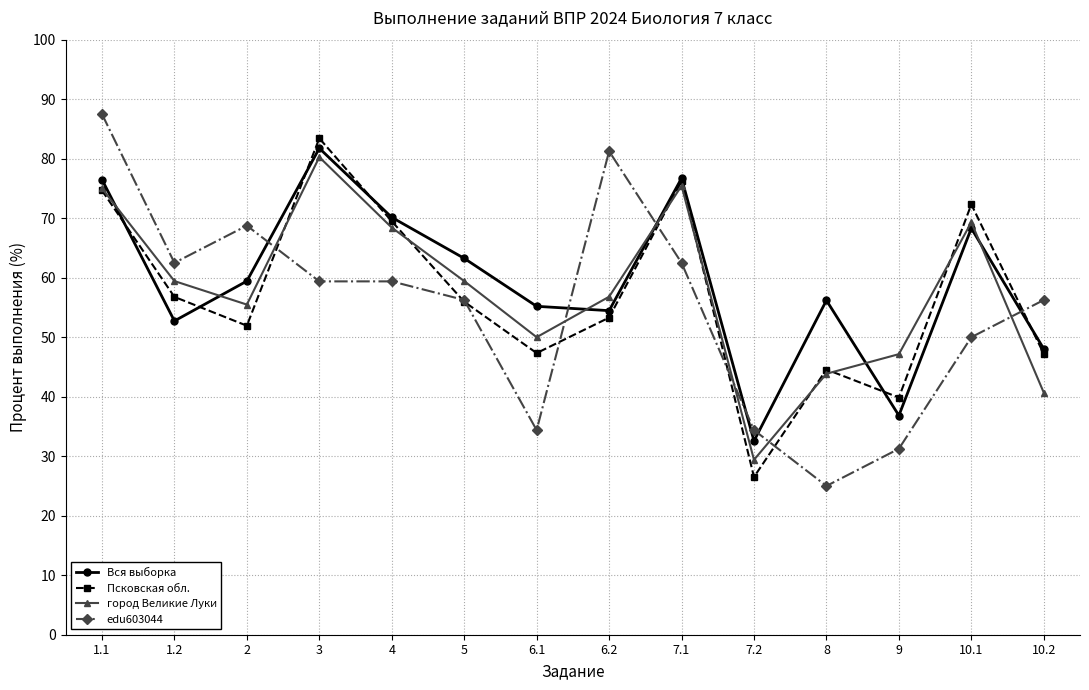

What are all the series names shown in the legend?

Вся выборка, Псковская обл., город Великие Луки, edu603044